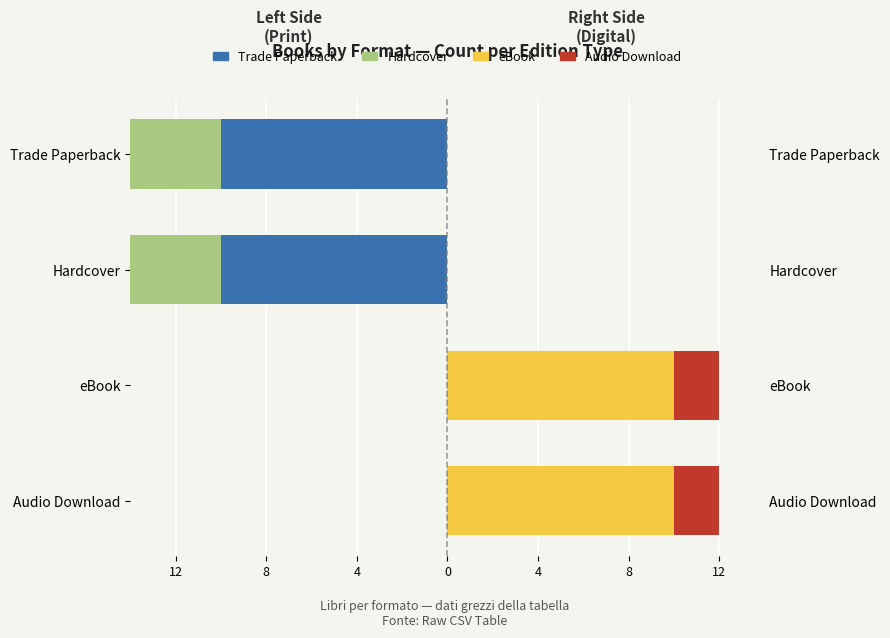

What is the spread (max minus min) of values at Trade Paperback?

10